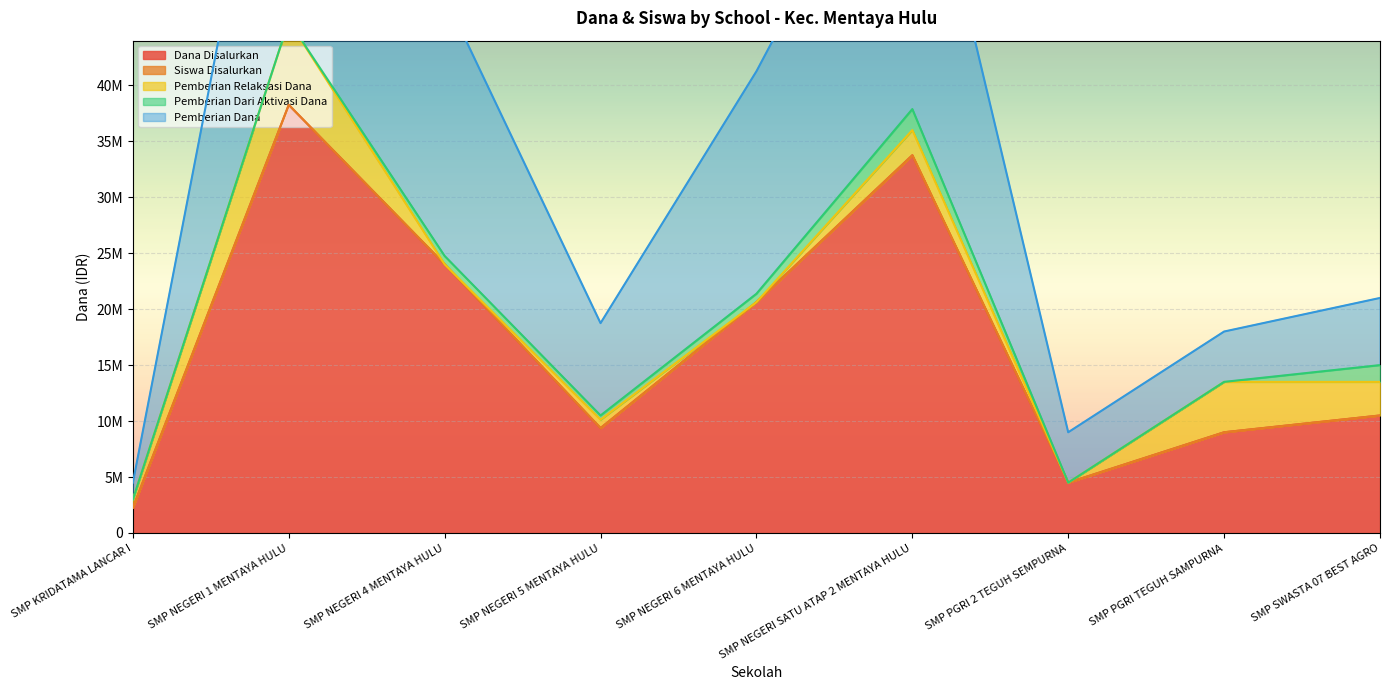

What is the sum of all Siswa Disalurkan values?

152250235